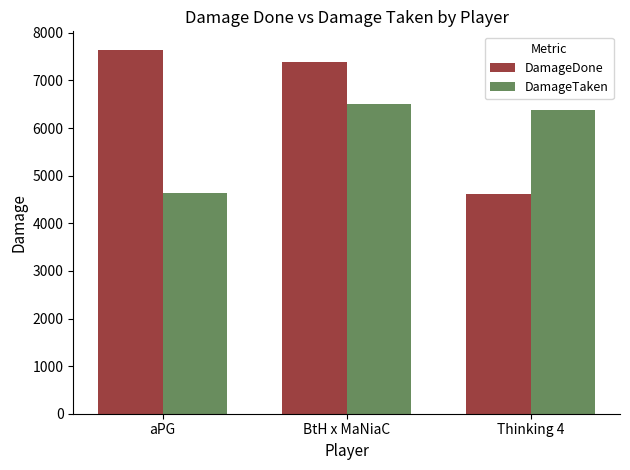

At how many categories does at least one series exceed 5910?

3